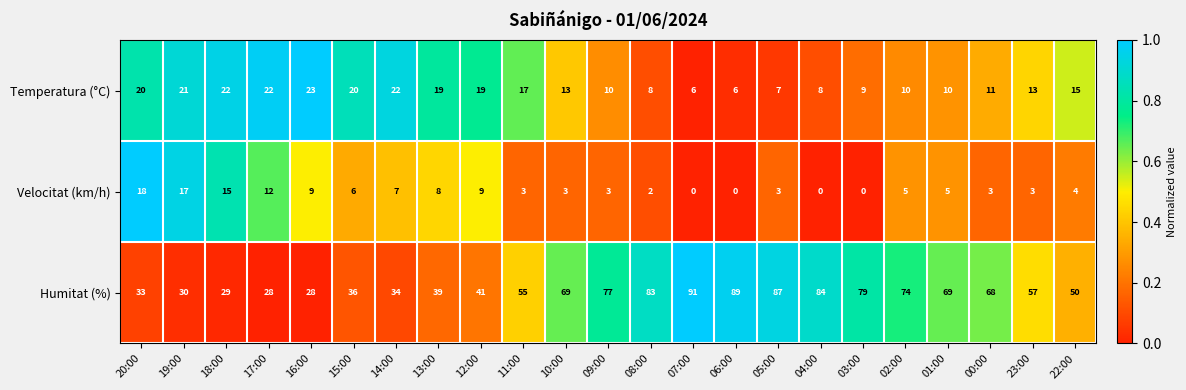

Is it true that Velocitat (km/h) equals 5 at 09:00?

False